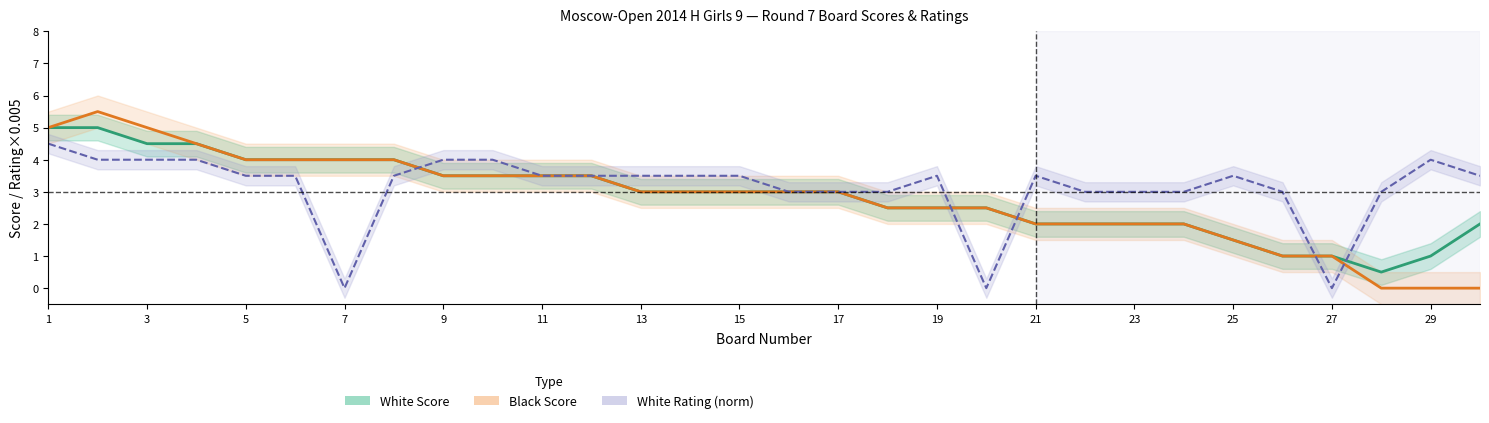

What is the greatest value displayed?

5.5